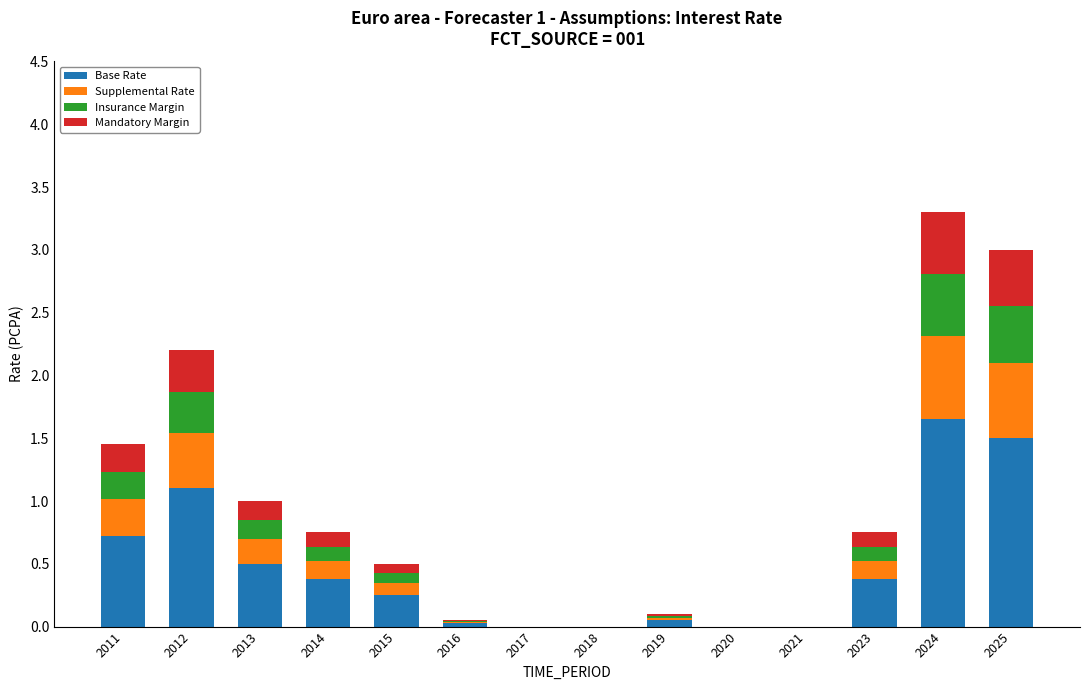

How many categories are shown in the chart?

14